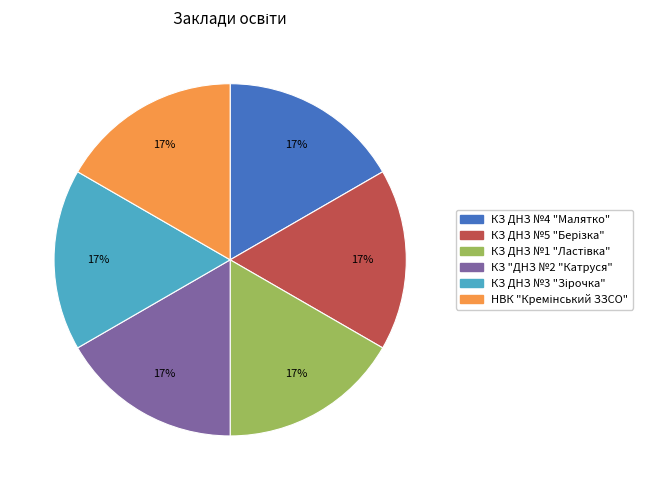

To the nearest percent, what is the average slice percentage?

17%